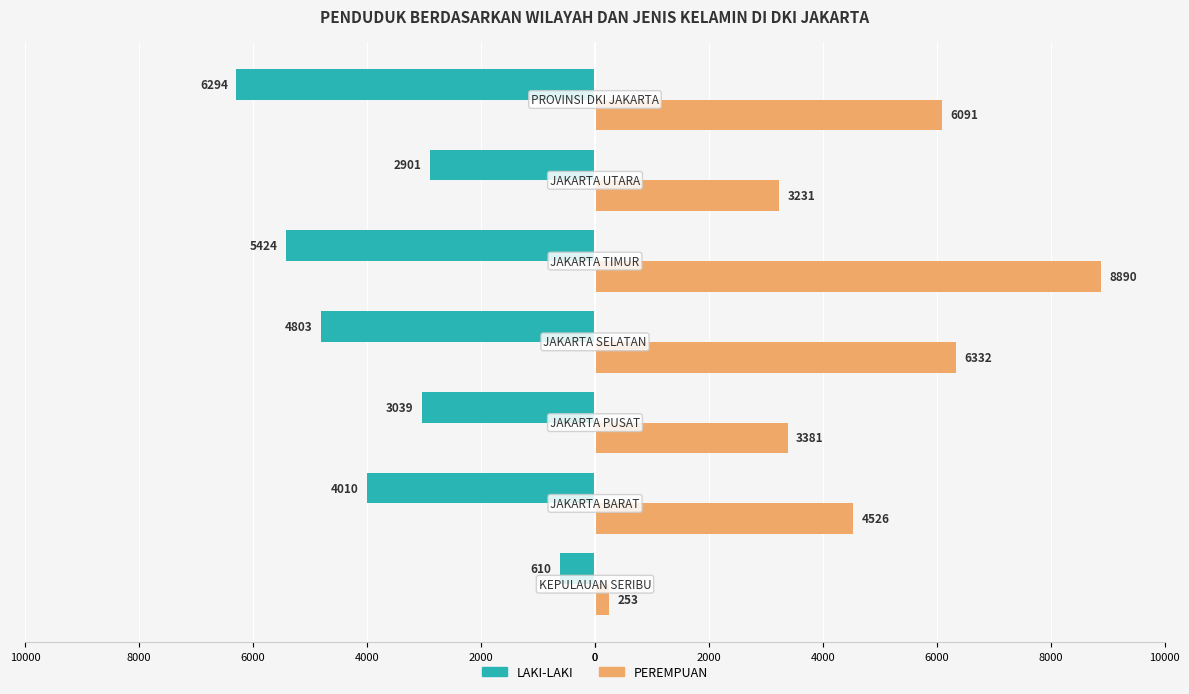

What are all the series names shown in the legend?

LAKI-LAKI, PEREMPUAN